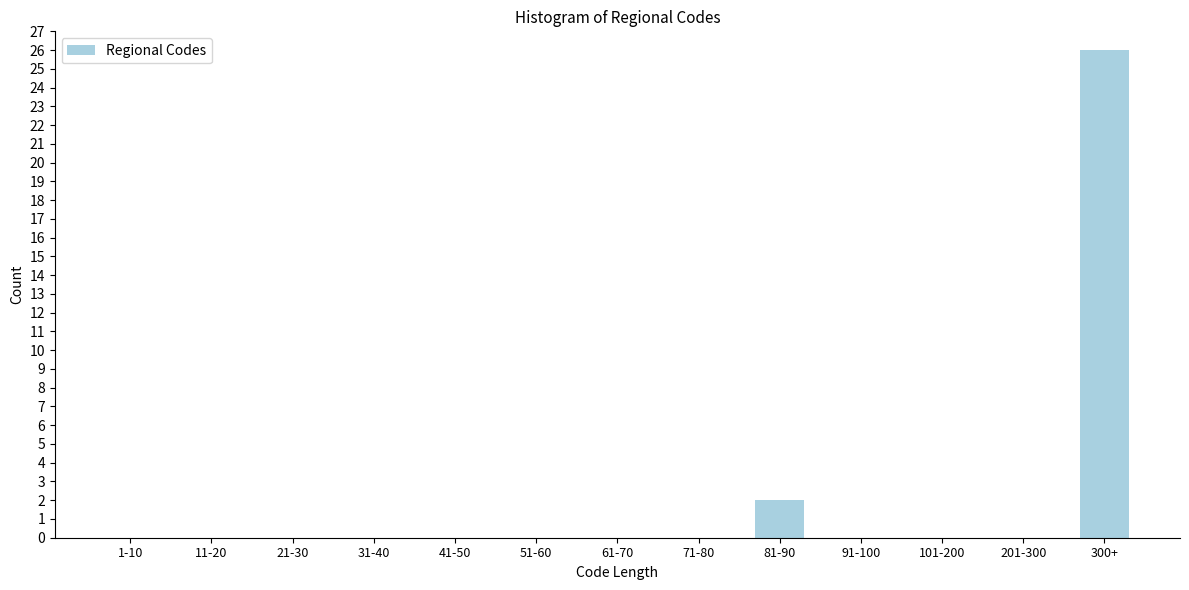

Reading left to right, list all the values displayed in this chart.

1-10=0	11-20=0	21-30=0	31-40=0	41-50=0	51-60=0	61-70=0	71-80=0	81-90=2	91-100=0	101-200=0	201-300=0	300+=26